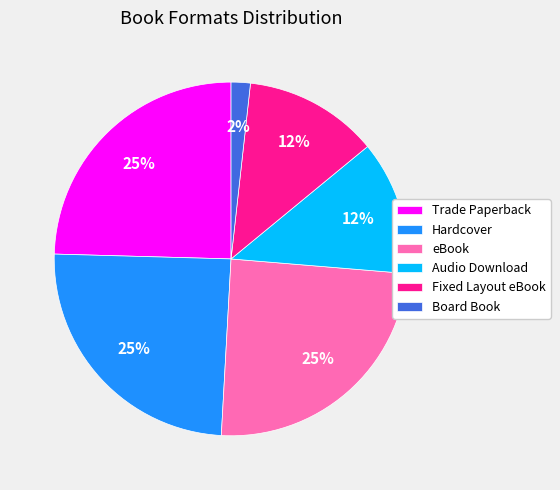

Between Trade Paperback and Audio Download, which is larger?

Trade Paperback